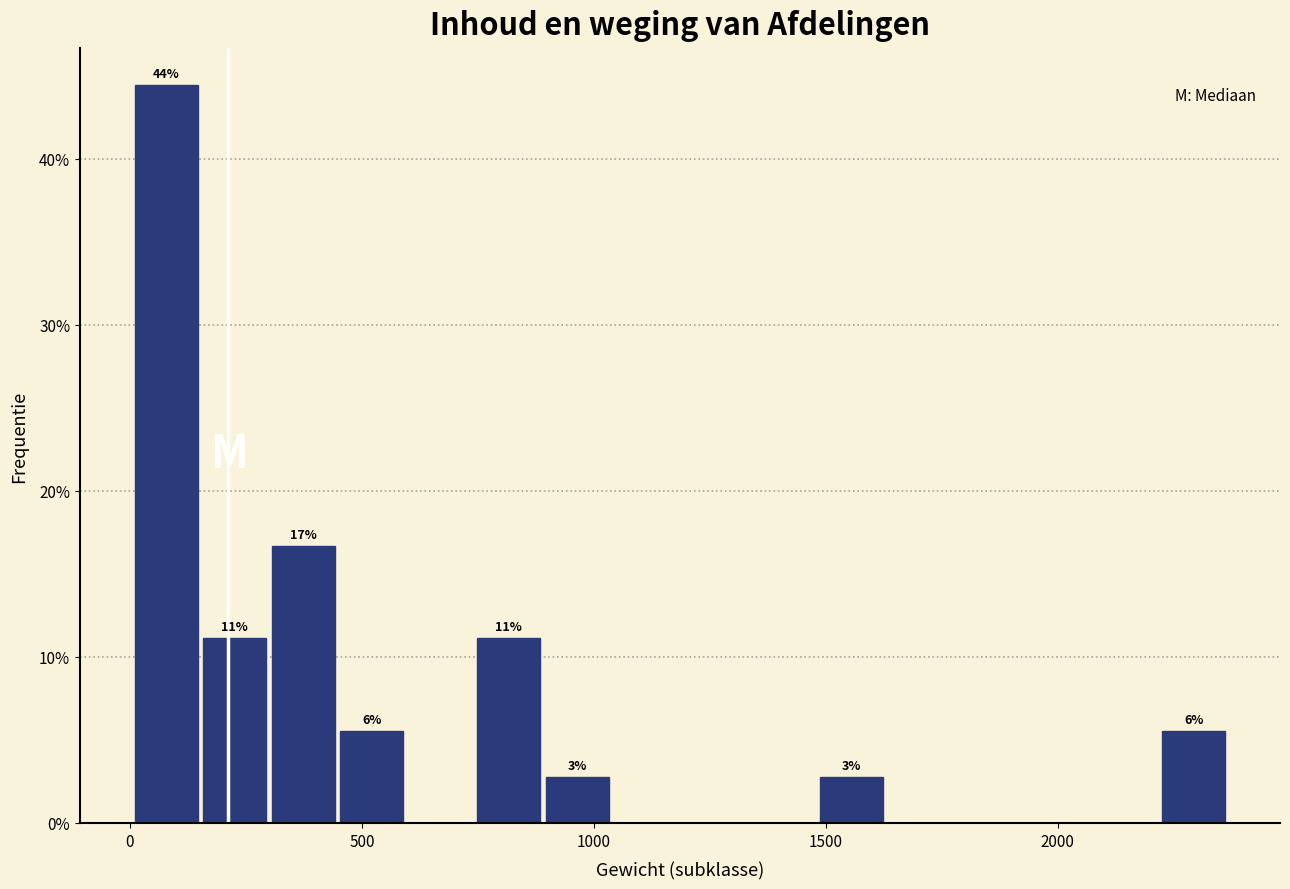

Read against the x-axis, roughly where is the centre of the tallest bar?

100